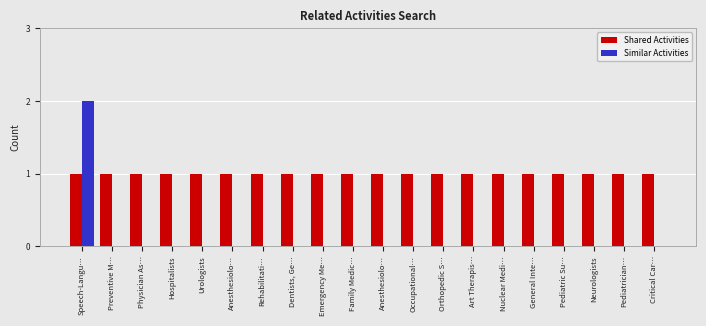

What are all the series names shown in the legend?

Shared Activities, Similar Activities